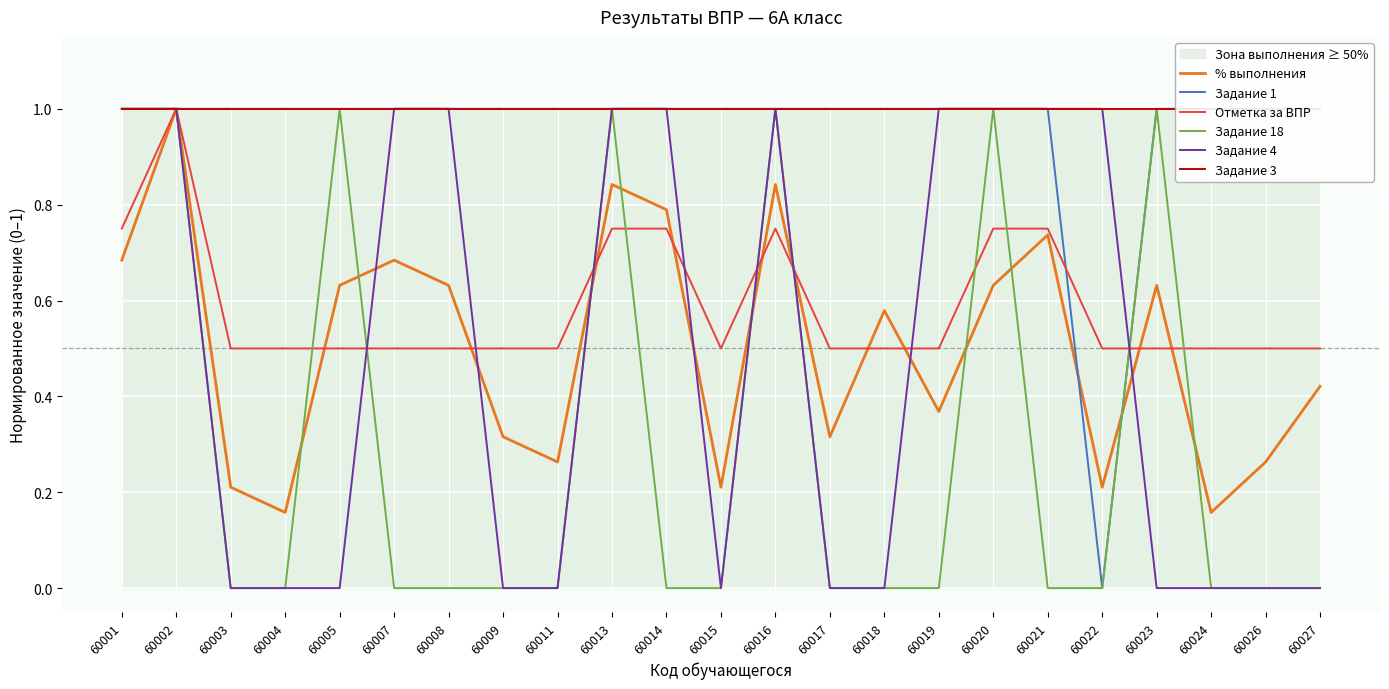

What is the difference between the maximum and minimum values in the Задание 1 series?

1.0